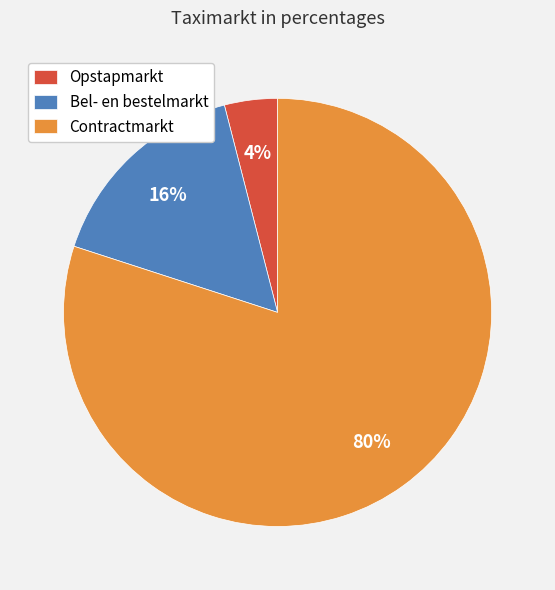

To the nearest percent, what portion does Opstapmarkt represent?

4%